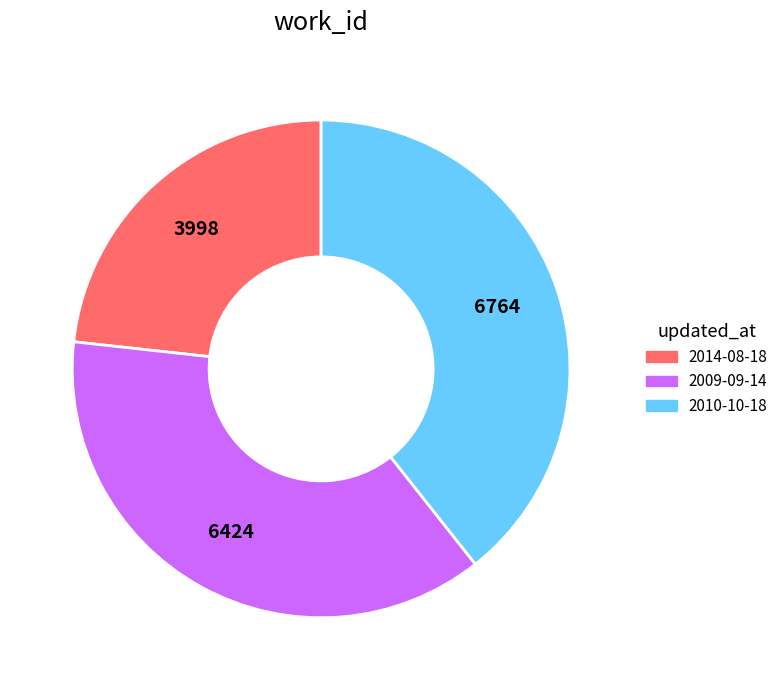

Is there a majority slice in this chart?

No